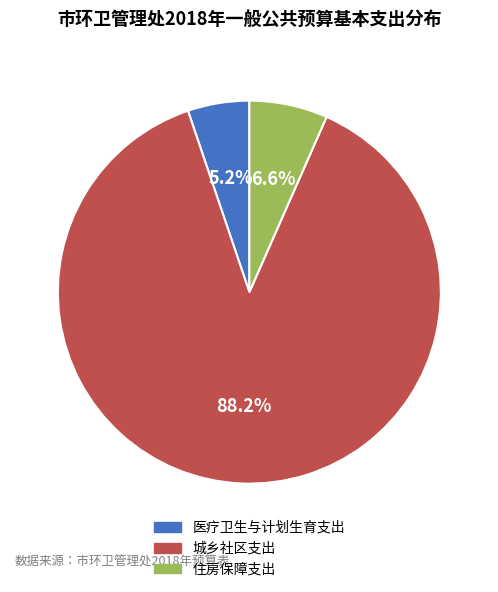

Rank the categories by value from lowest to highest.

医疗卫生与计划生育支出, 住房保障支出, 城乡社区支出